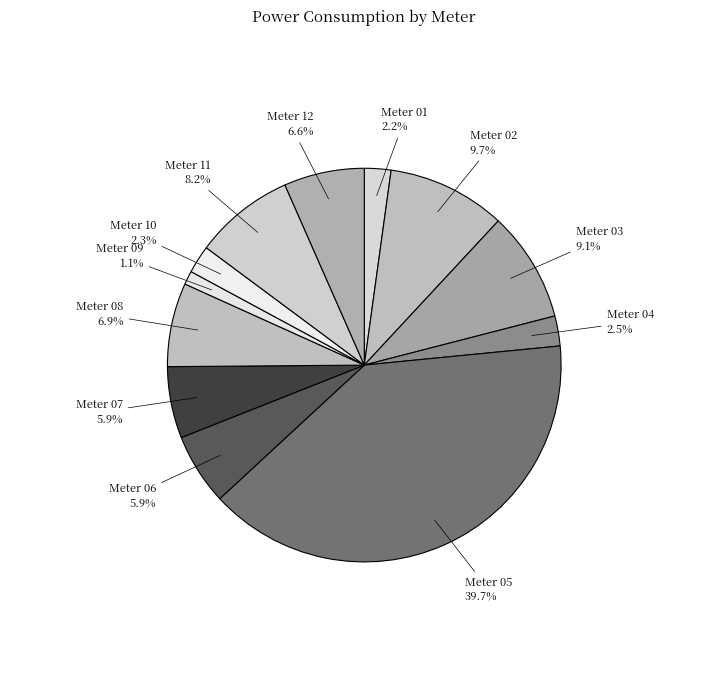

To the nearest percent, what is the difference between the largest and smallest slice percentages?

39%